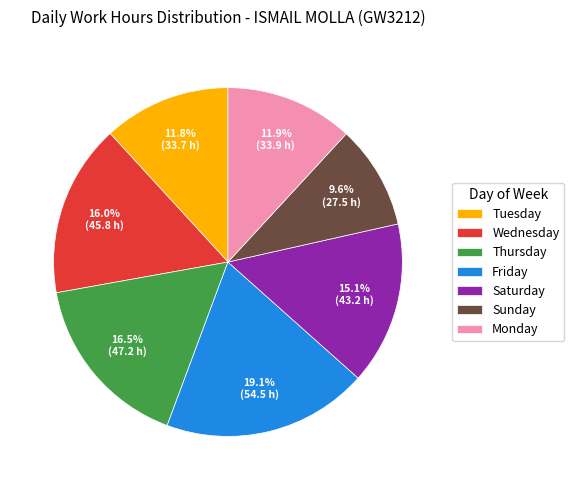

What is the largest slice in the pie chart?

Friday